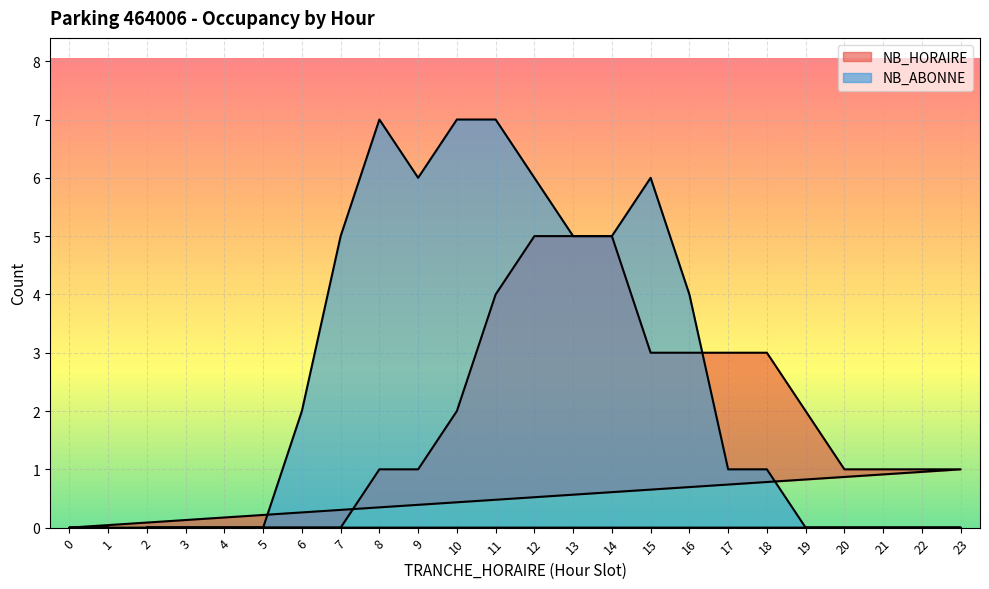

Is it true that NB_ABONNE equals 10 at 8?

False